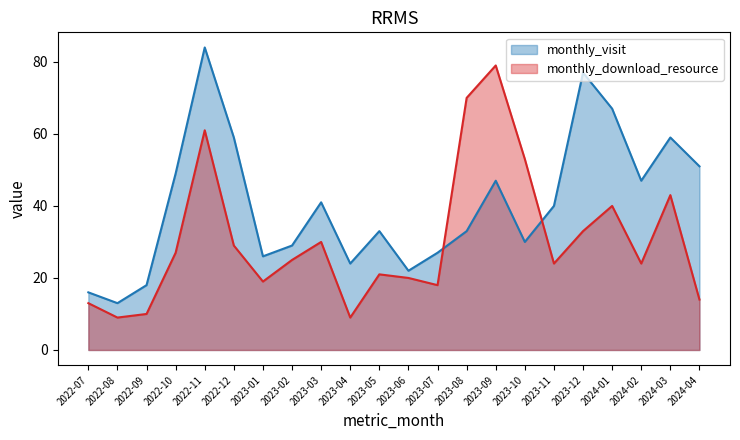

Which series changed the most between 2023-01 and 2023-09?

monthly_download_resource